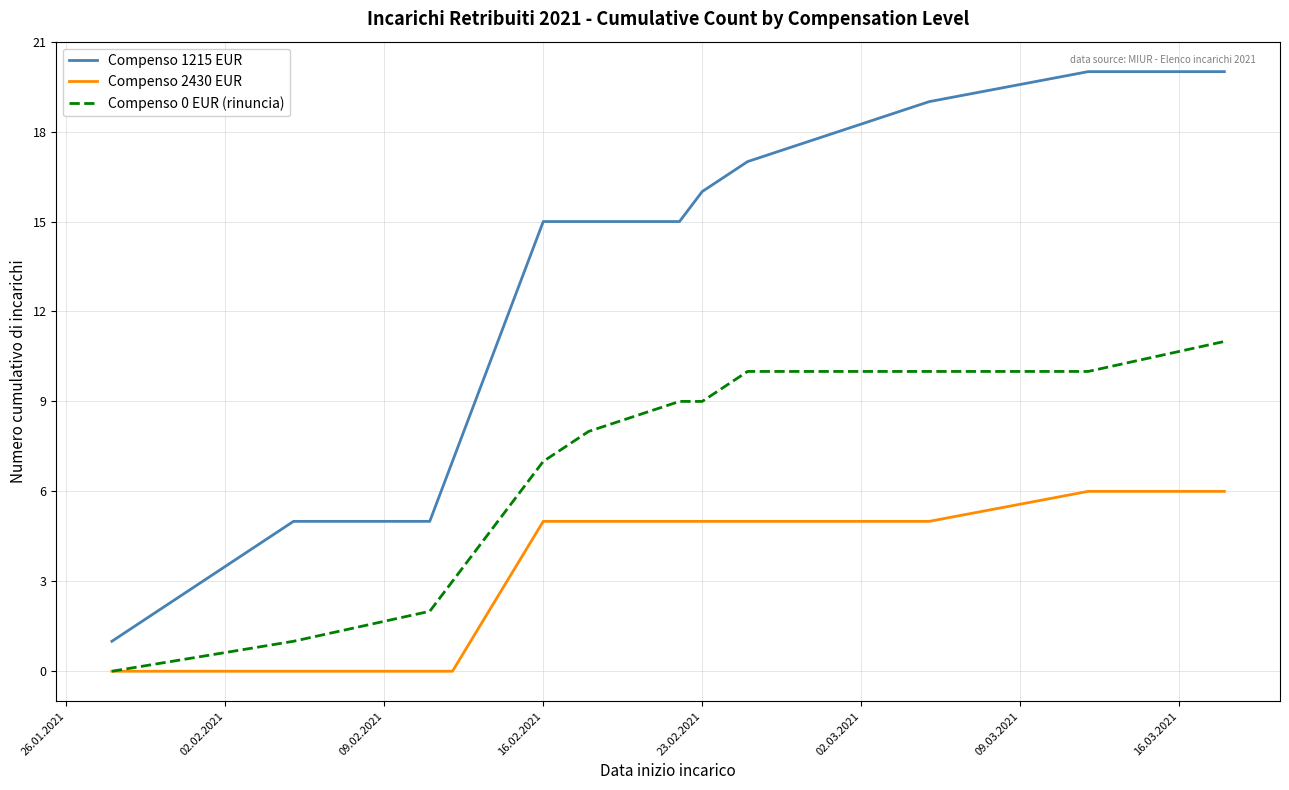

What is the maximum value shown in the chart?

20